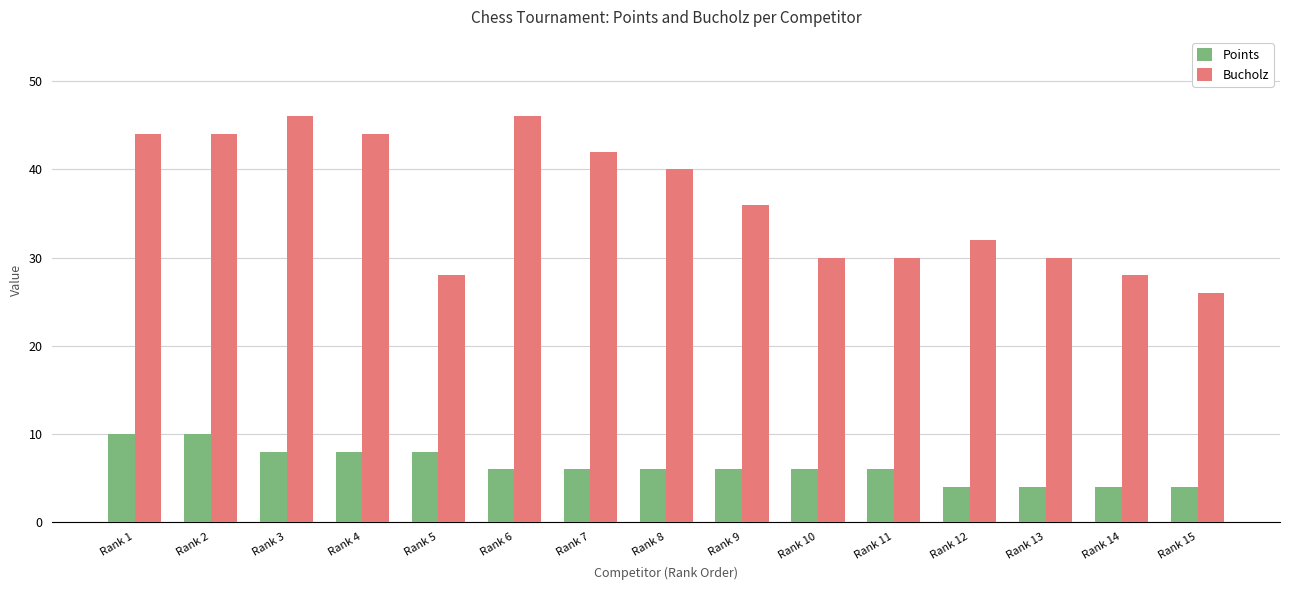

The value of Points at Rank 12 is 2. True or false?

False